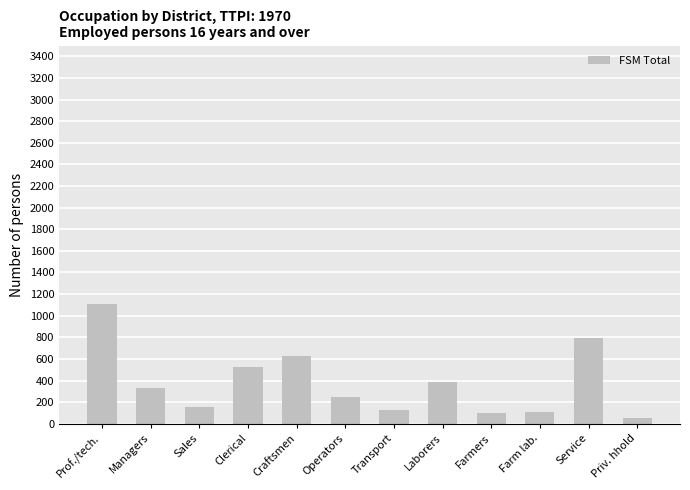

Where does the data first go above 333?

Prof./tech.